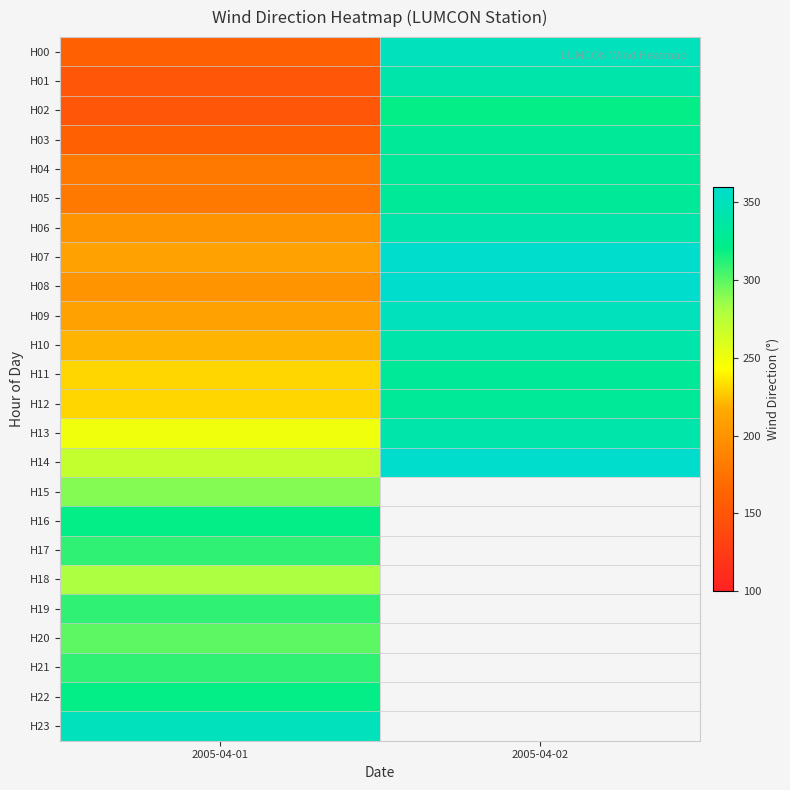

At which category is the sum across all series the highest?

2005-04-01